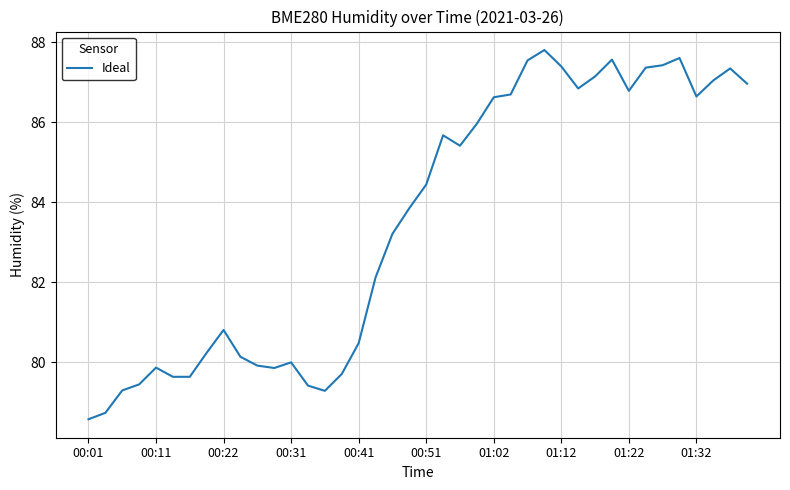

What is the difference between the maximum and minimum values?

9.2